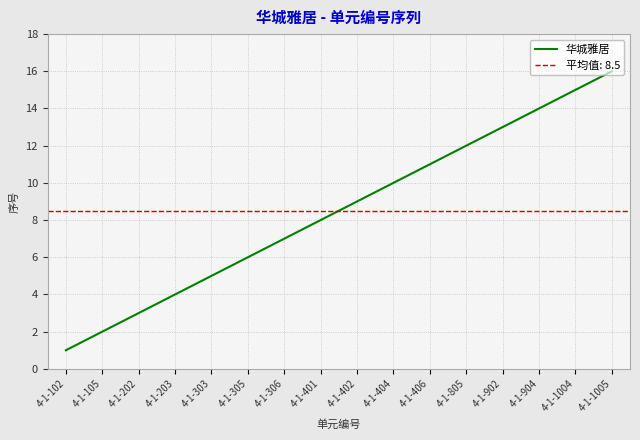

How many categories are shown in the chart?

16